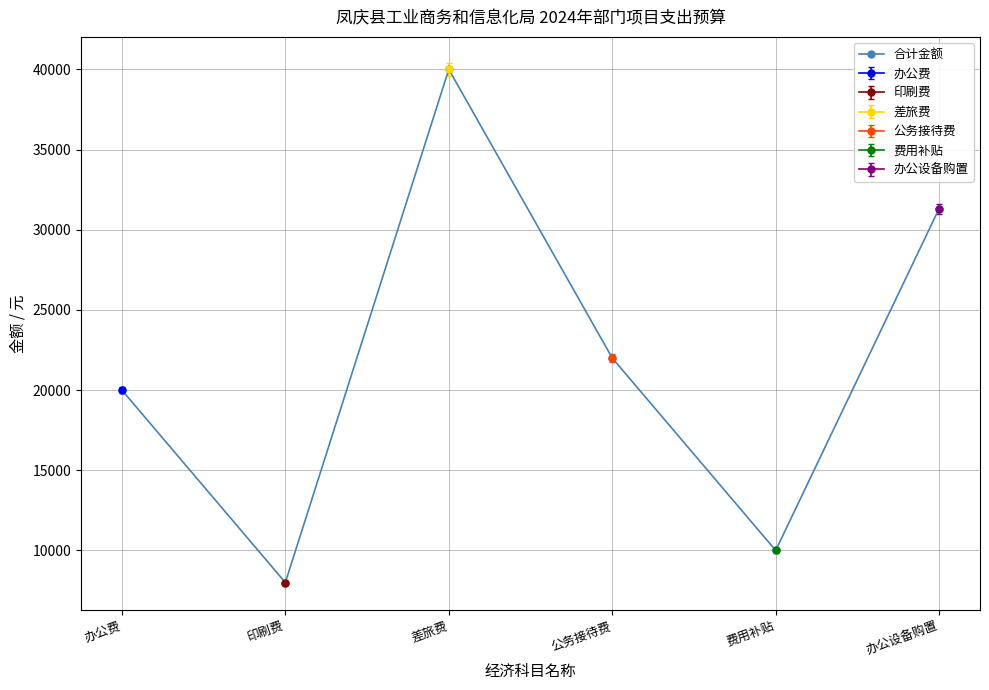

What position from the left is 办公设备购置?

6